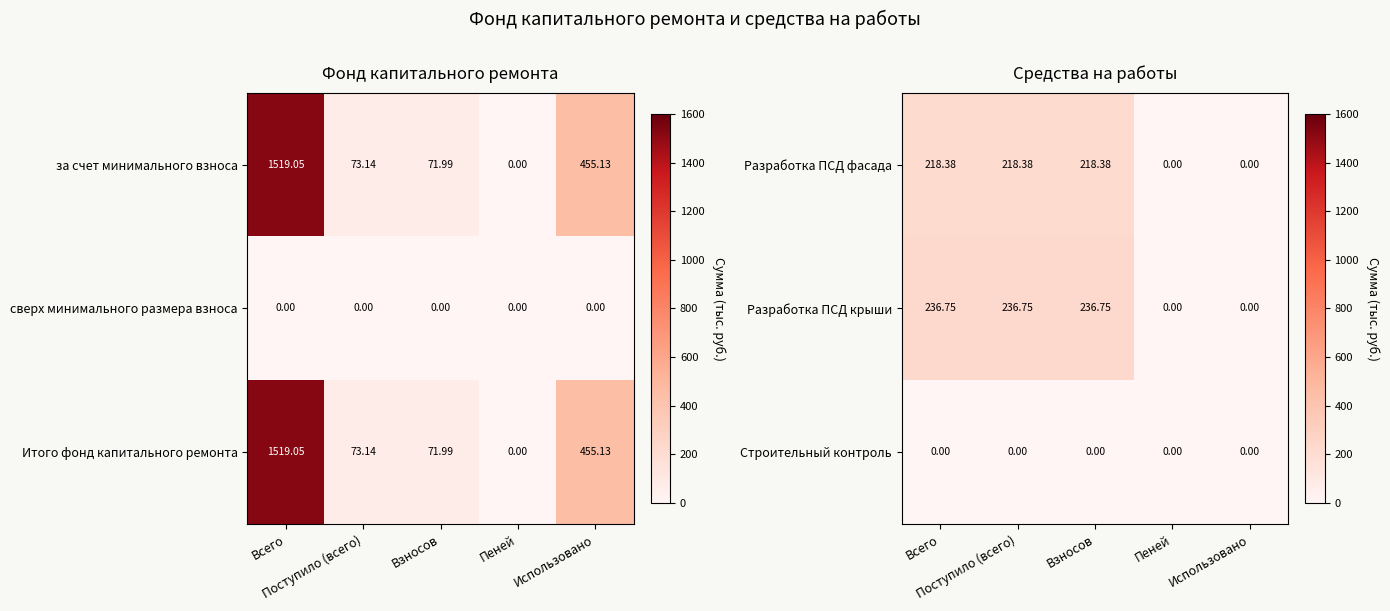

How many values in the Разработка ПСД фасада series exceed 218?

3